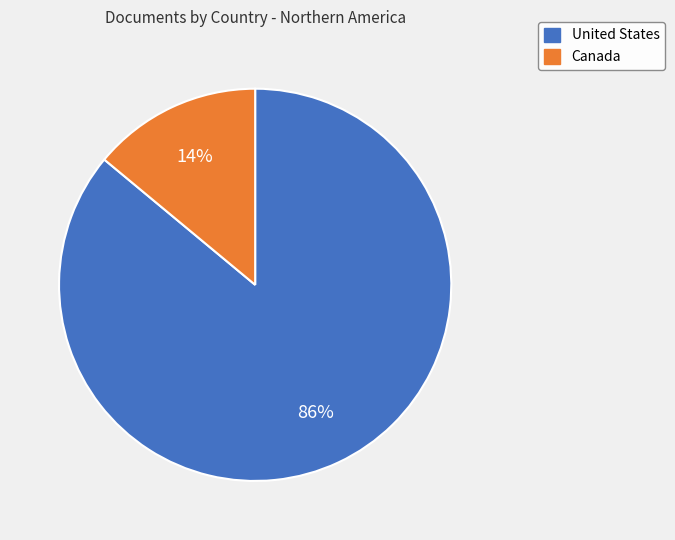

To the nearest percent, what is the difference between the United States and Canada slice percentages?

72%